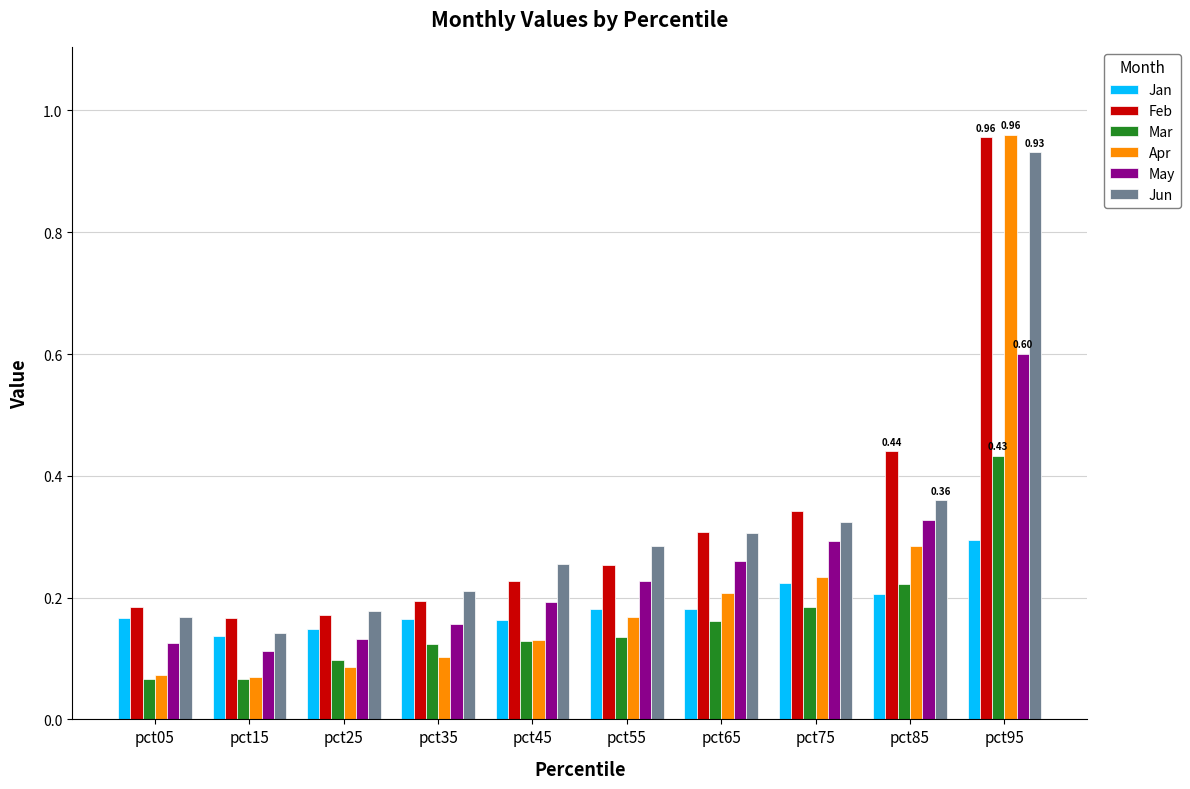

Is the value of Mar at pct85 greater than the value of Jan at pct15?

Yes